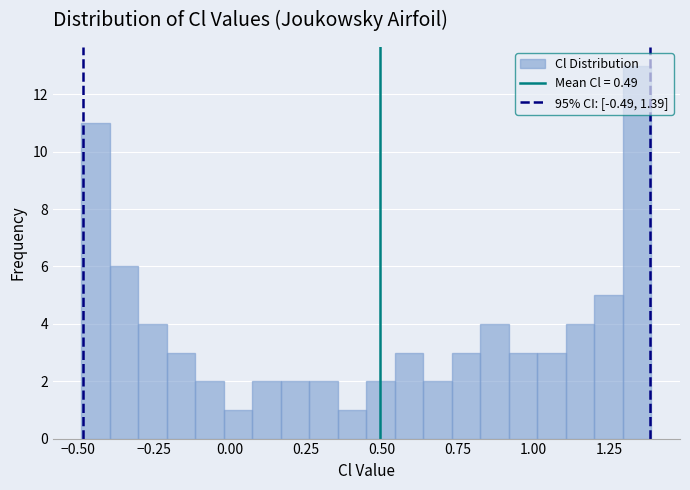

Read against the x-axis, roughly where is the centre of the tallest bar?

1.35